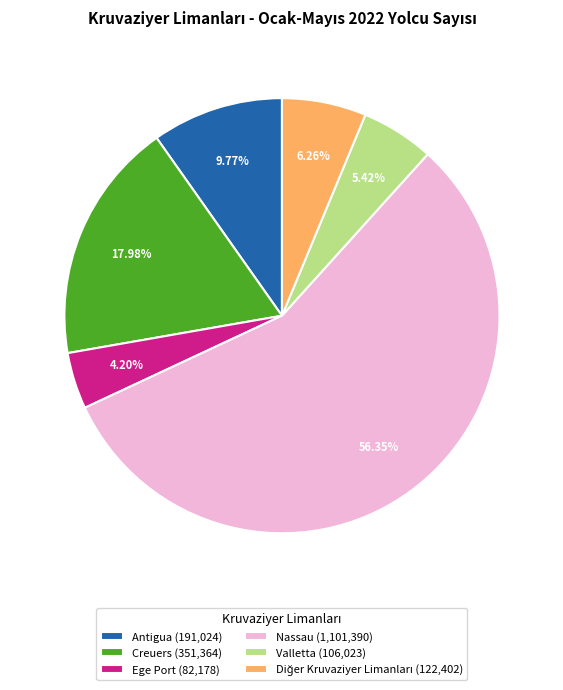

How many slices are in this pie chart?

6